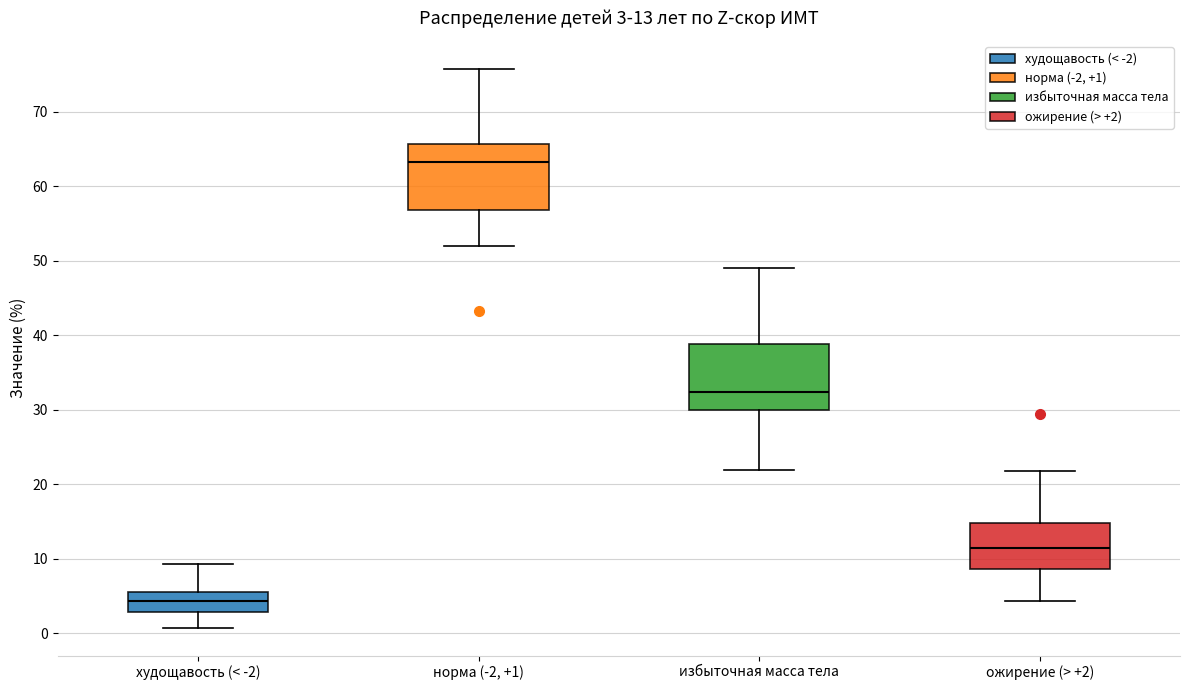

Which box's median line is the highest?

норма (-2, +1)